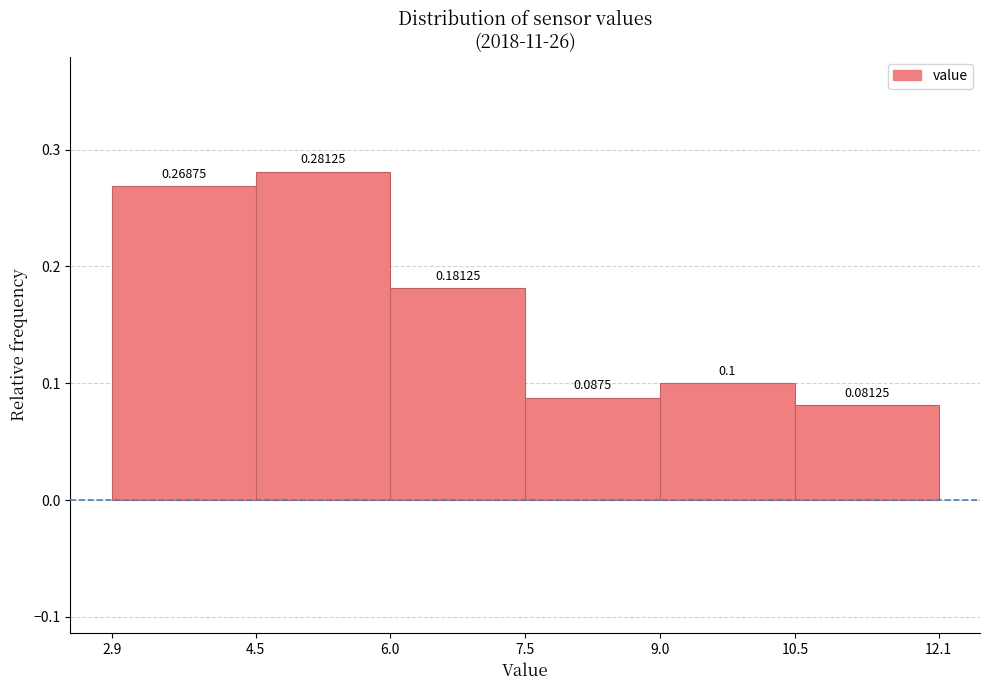

Reading left to right, transcribe this chart: for each bar, give the range it covers on the x-axis and its height.

2.9 to 4.5: 0.26875
4.5 to 6.0: 0.28125
6.0 to 7.5: 0.18125
7.5 to 9.0: 0.08750
9.0 to 10.5: 0.10000
10.5 to 12.1: 0.08125